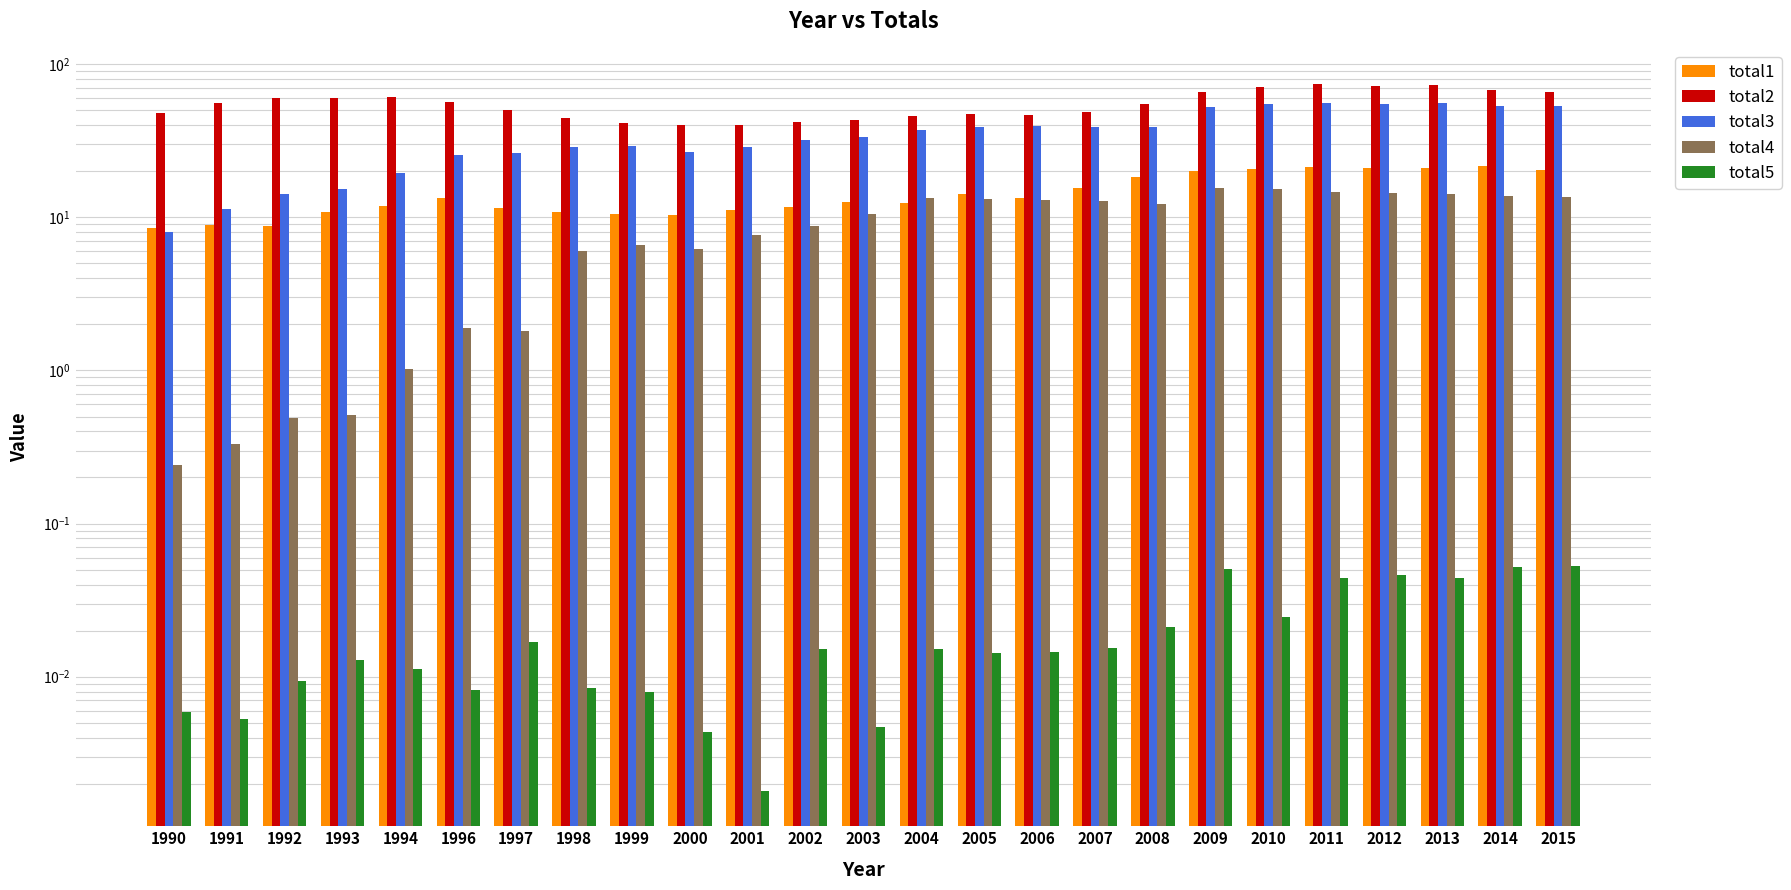

What is the difference between the second highest and minimum values in the total2 series?

33.3